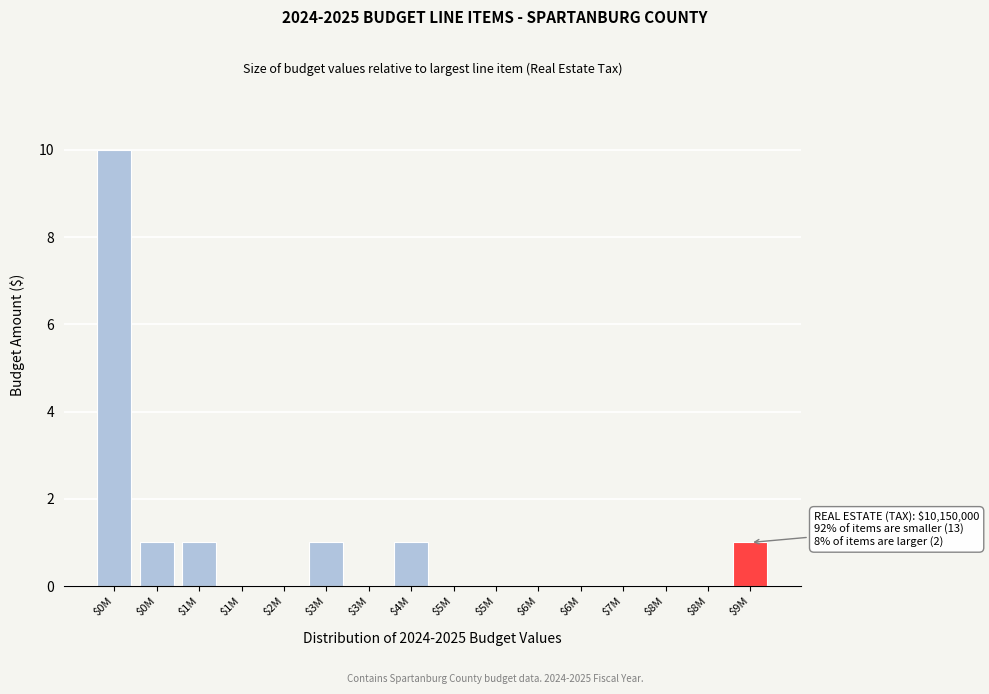

Count the number of data series in this chart.

1